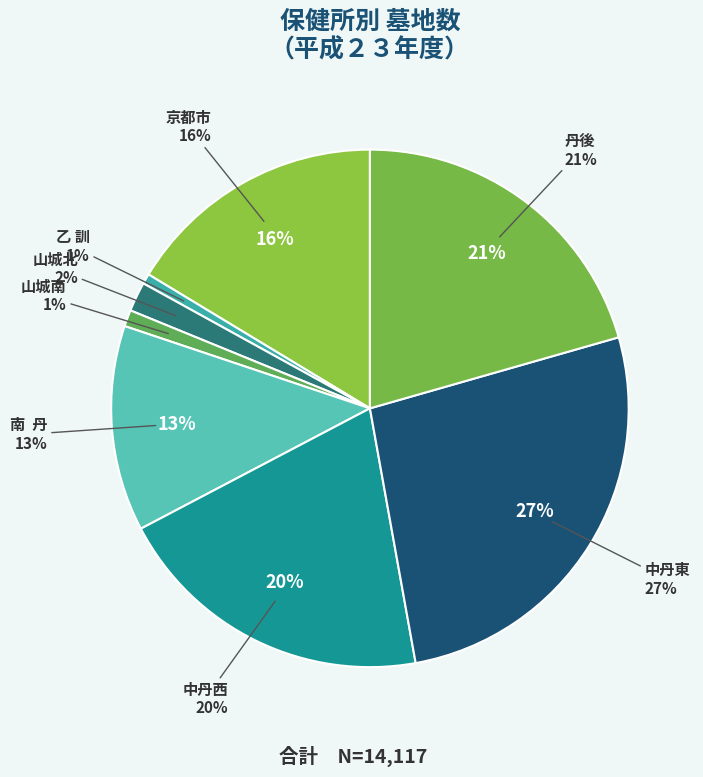

How many segments does this pie chart have?

8